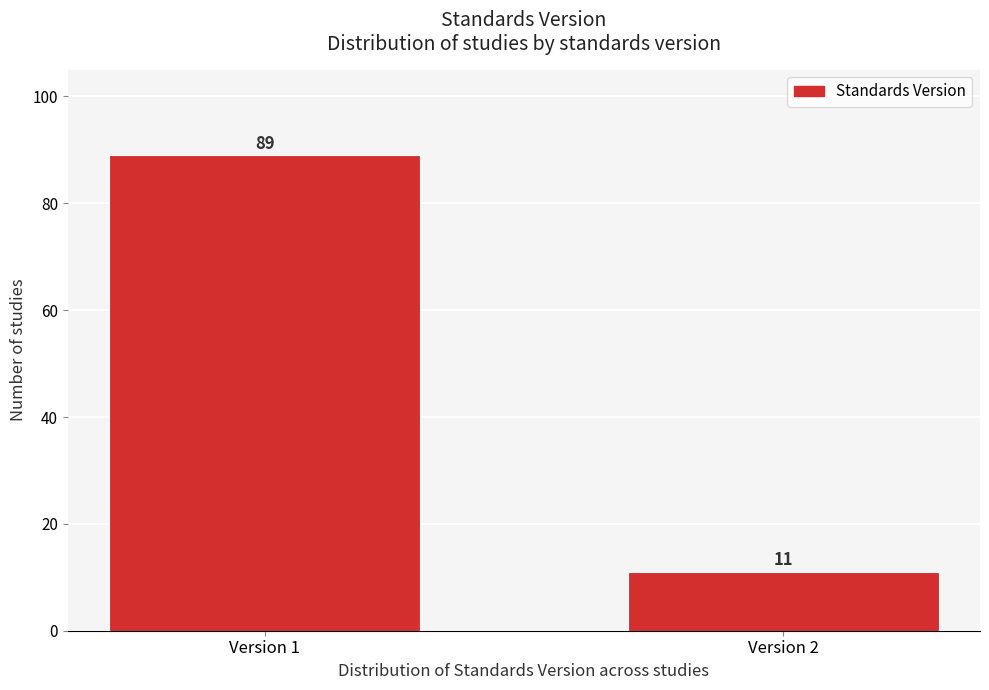

Reading left to right, what are all the values shown in this chart?

89	11